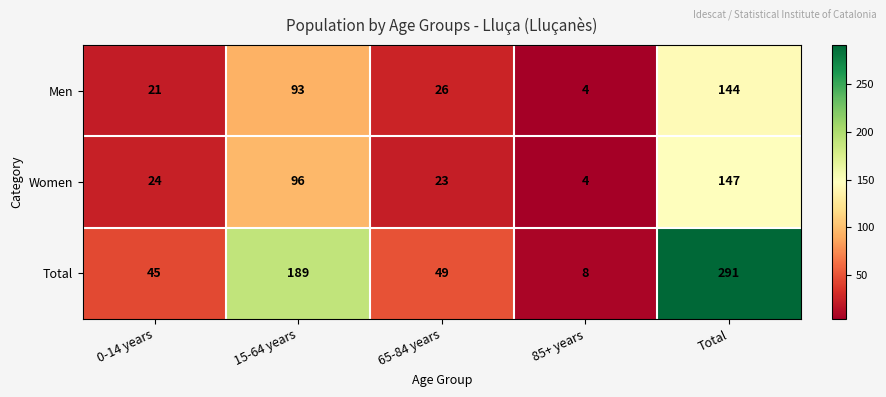

At which label is Men closest to 74?

15-64 years